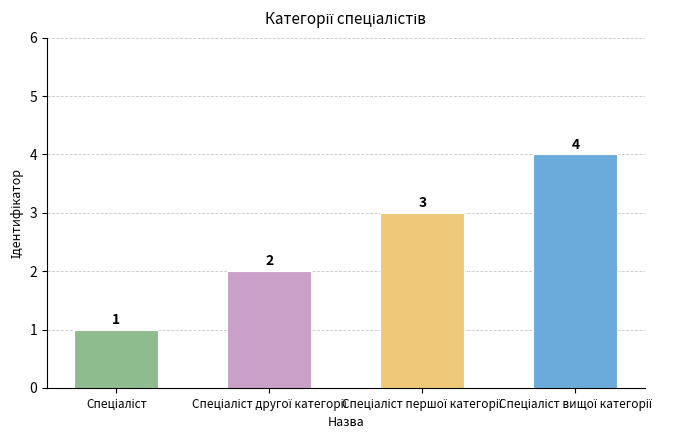

What is the difference between the maximum and minimum values?

3